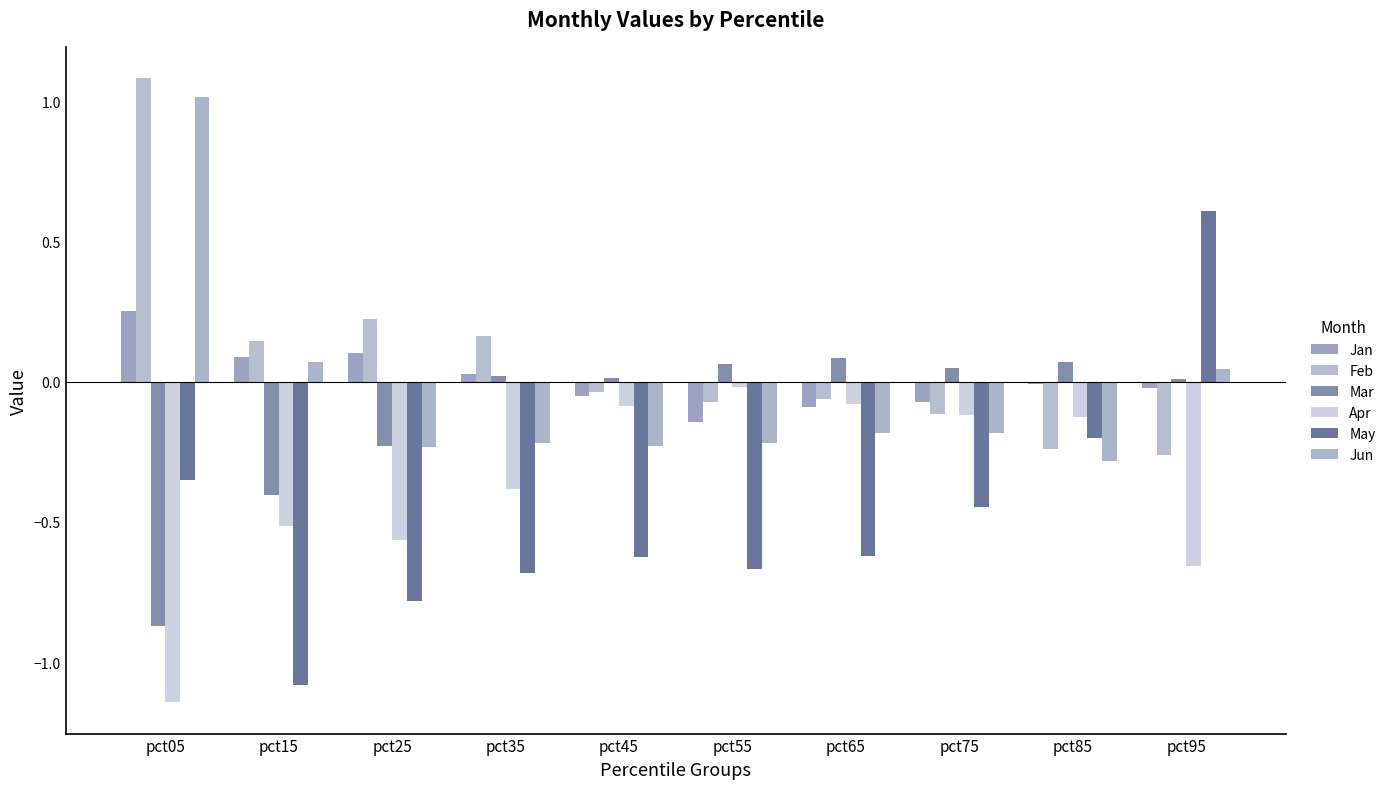

Does the chart contain any negative values?

Yes